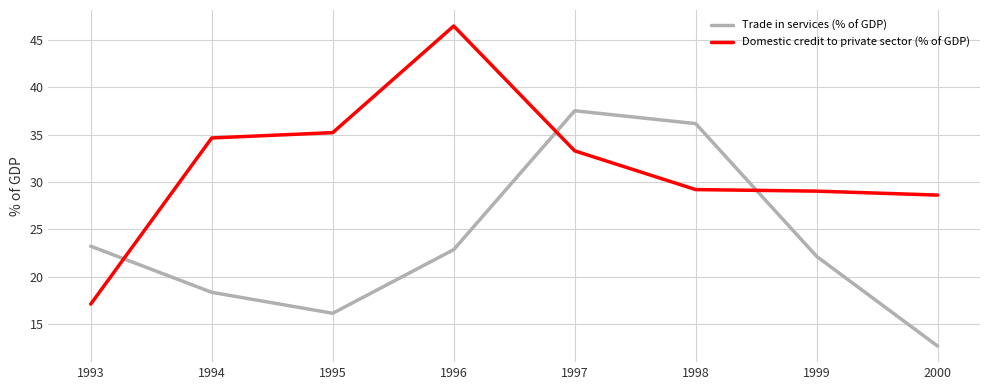

Does the chart have visible grid lines?

Yes